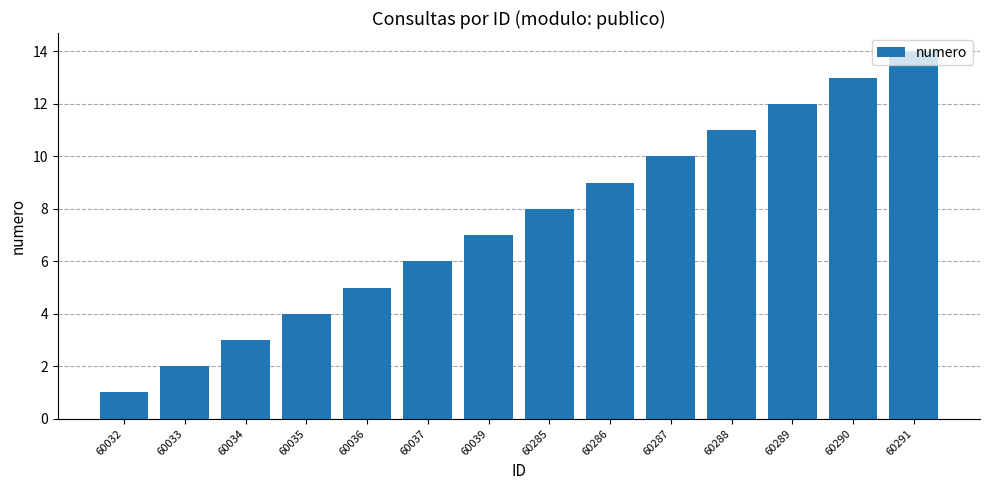

Reading left to right, extract all data points from this chart.

60032=1	60033=2	60034=3	60035=4	60036=5	60037=6	60039=7	60285=8	60286=9	60287=10	60288=11	60289=12	60290=13	60291=14